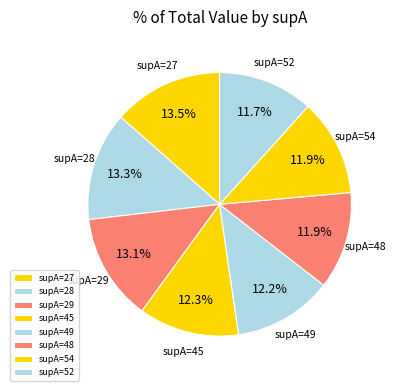

Which has a higher value, supA=28 or supA=48?

supA=28